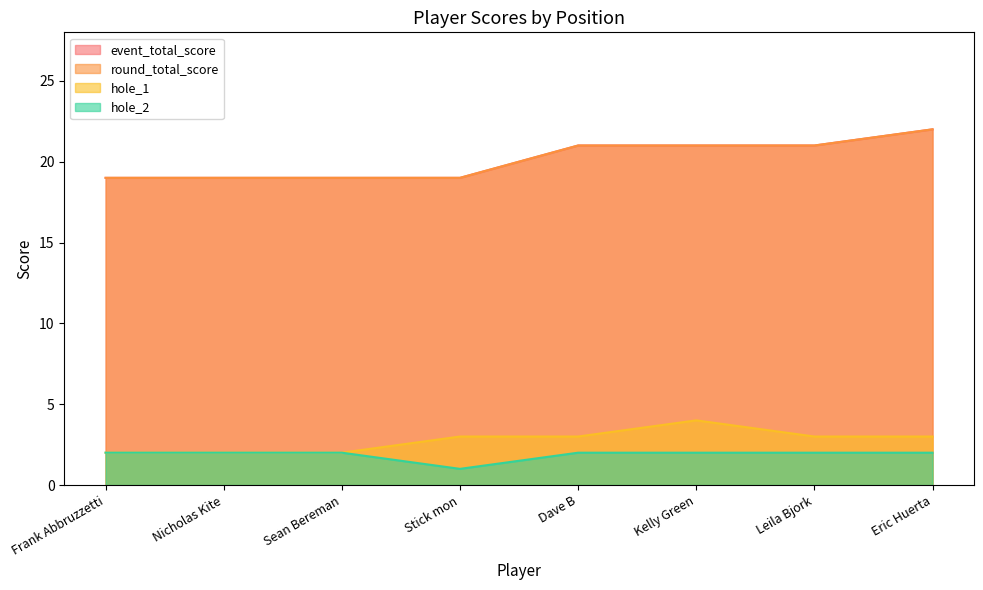

What is the total value across all series at Eric Huerta?

49